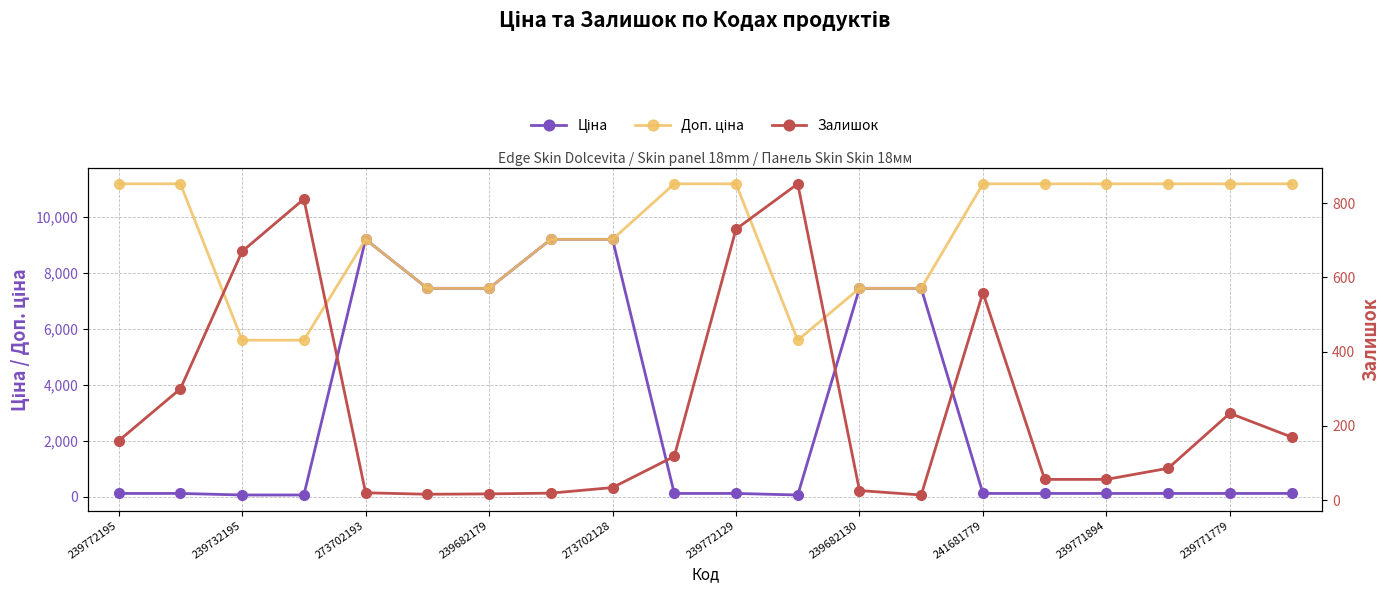

Where is Доп. ціна nearest to the value 8377?

273702193